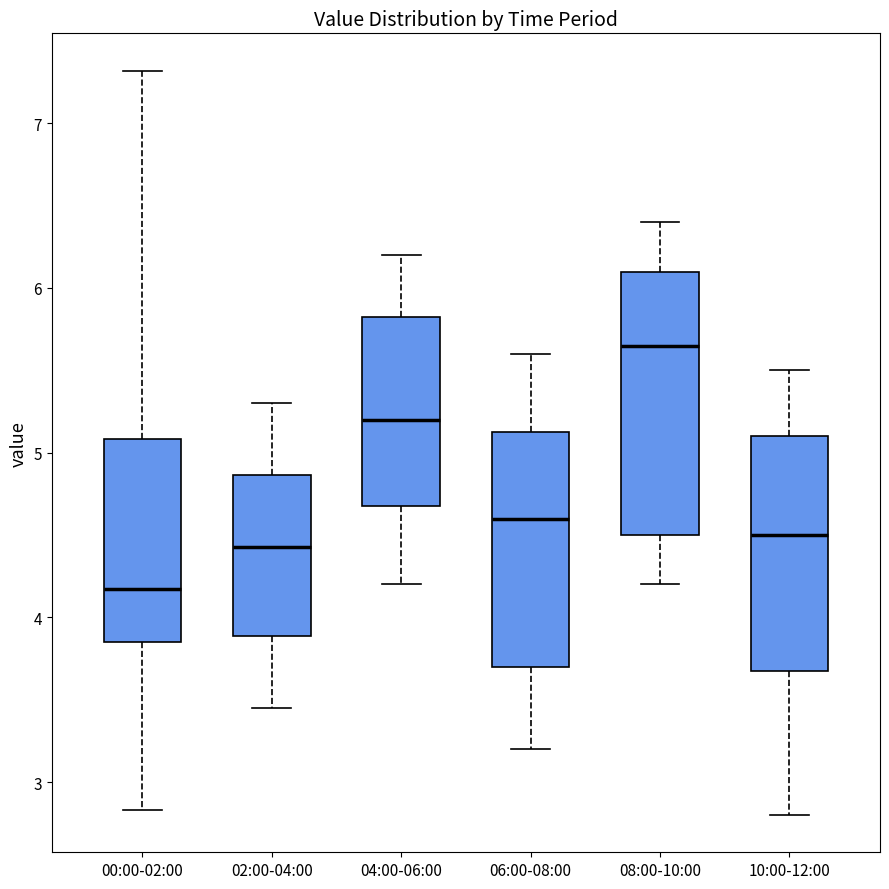

Which box is the tallest, from its lower edge to its upper edge?

08:00-10:00